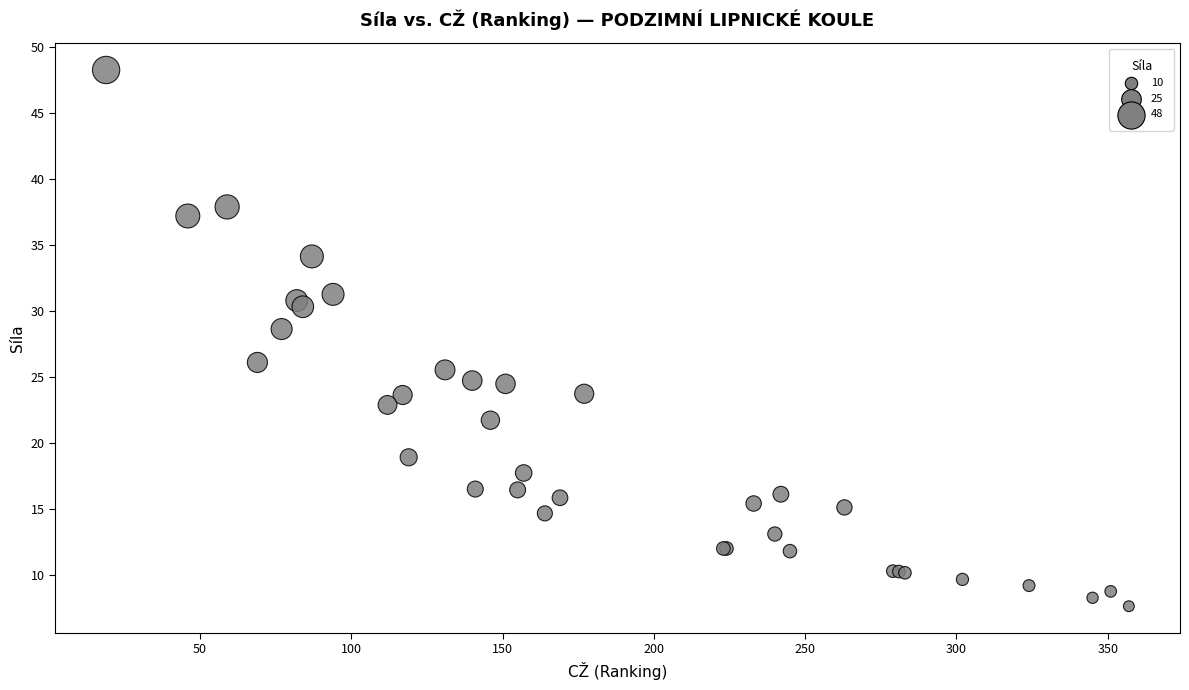

What Y value in the scatter plot is closest to 27?

26.1